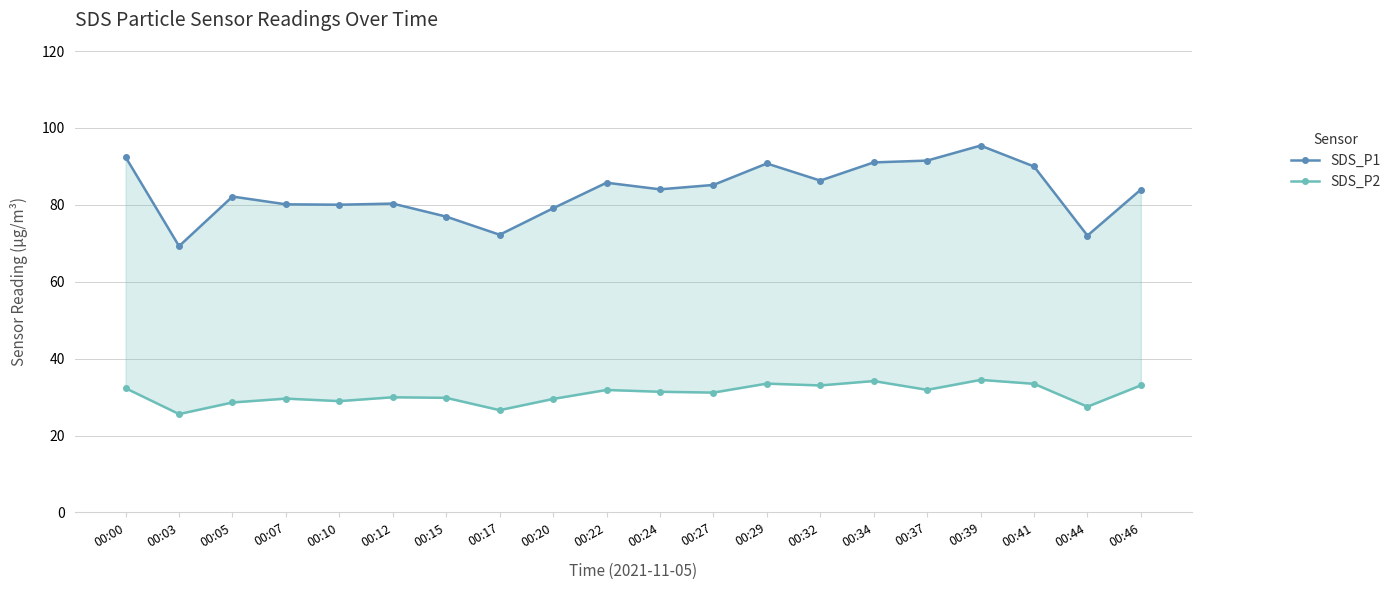

Which series has the widest spread of values?

SDS_P1